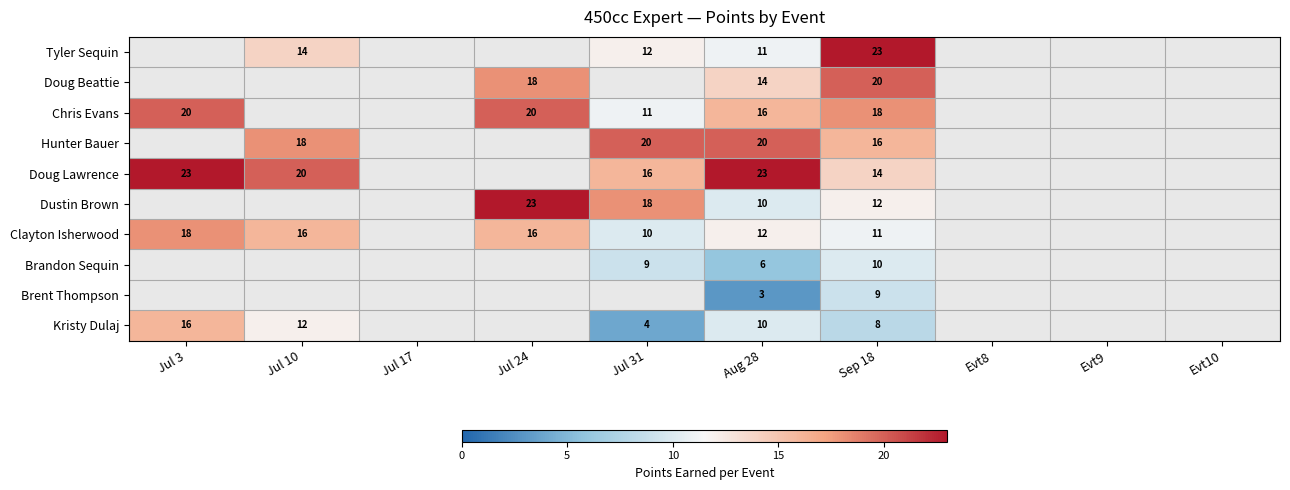

The value of Doug Beattie at Sep 18 is 33. True or false?

False